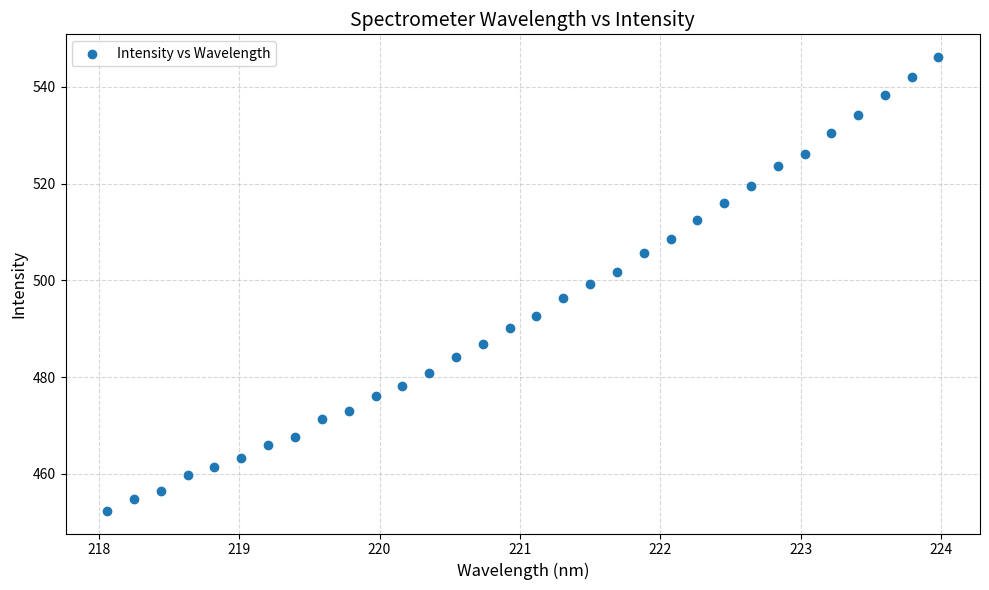

What is the range of X values (max minus min)?

5.9